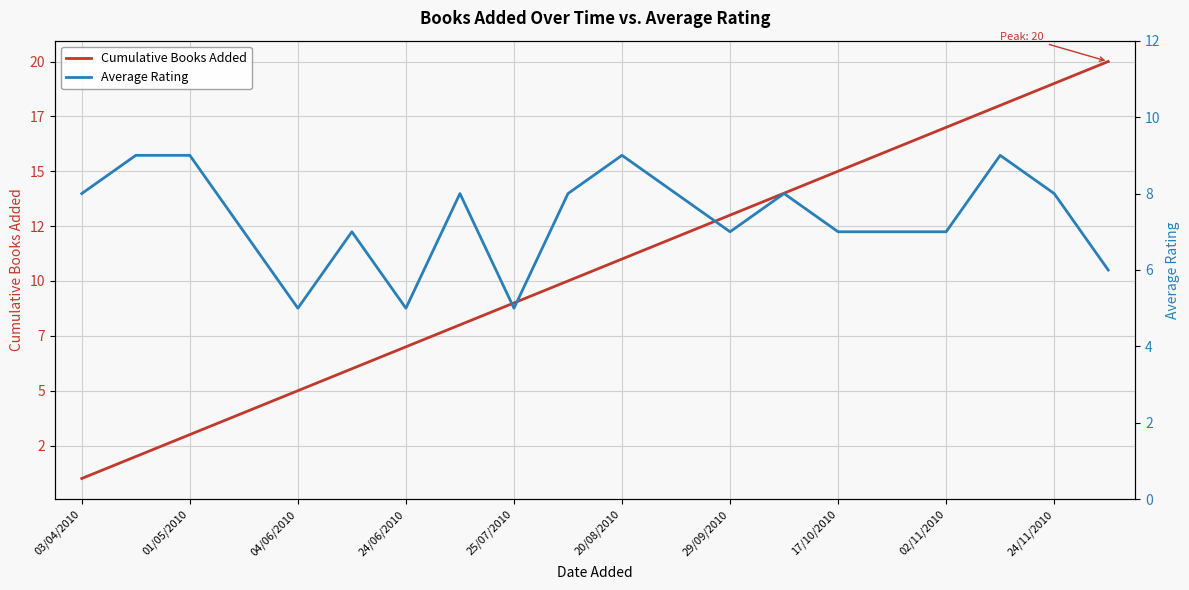

Is it true that Cumulative Books Added equals 4 at 13?

False